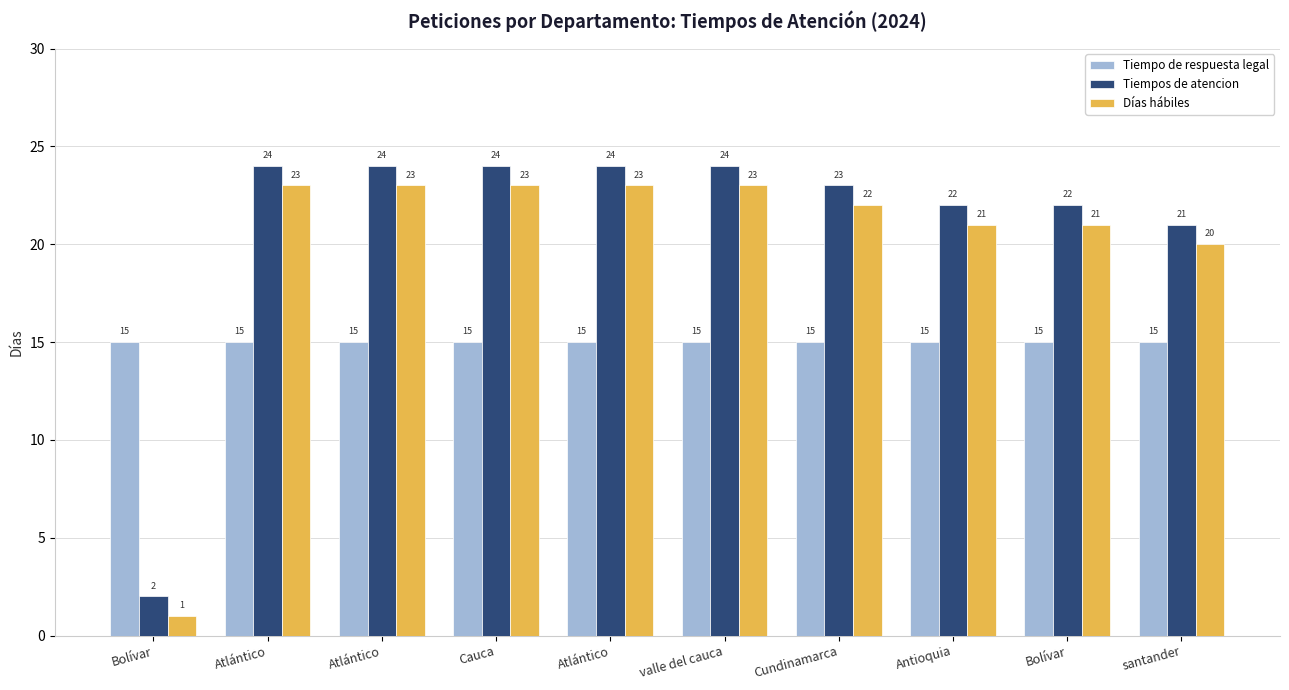

How many groups of bars are there?

10